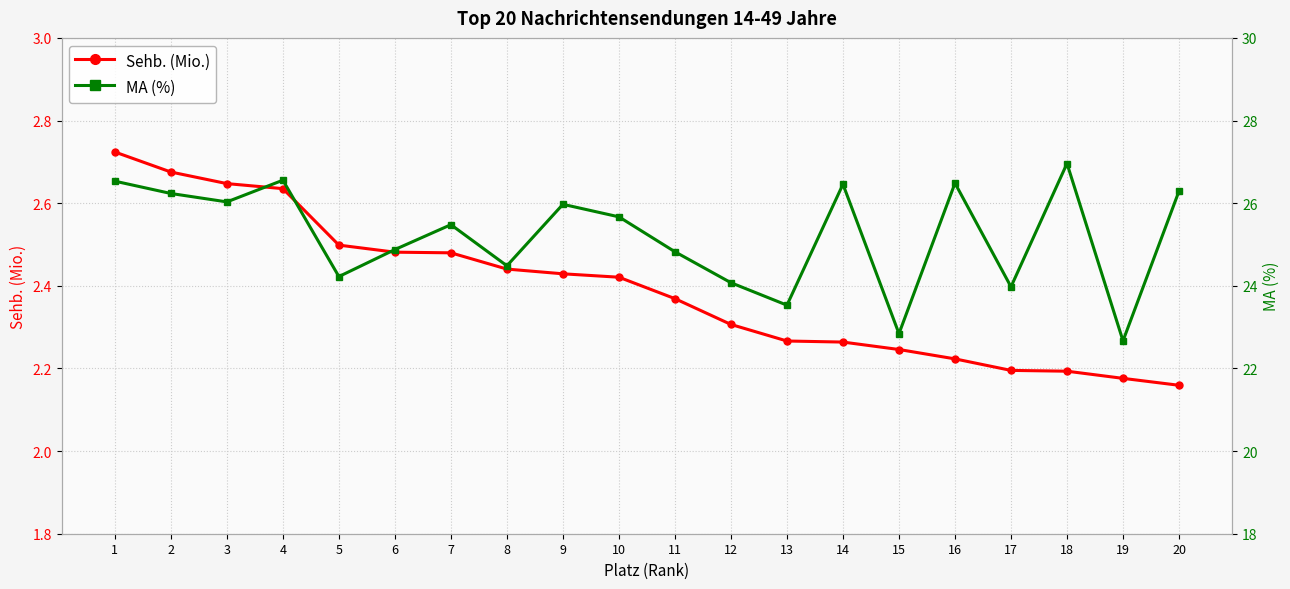

Where is the first local maximum for MA (%)?

4